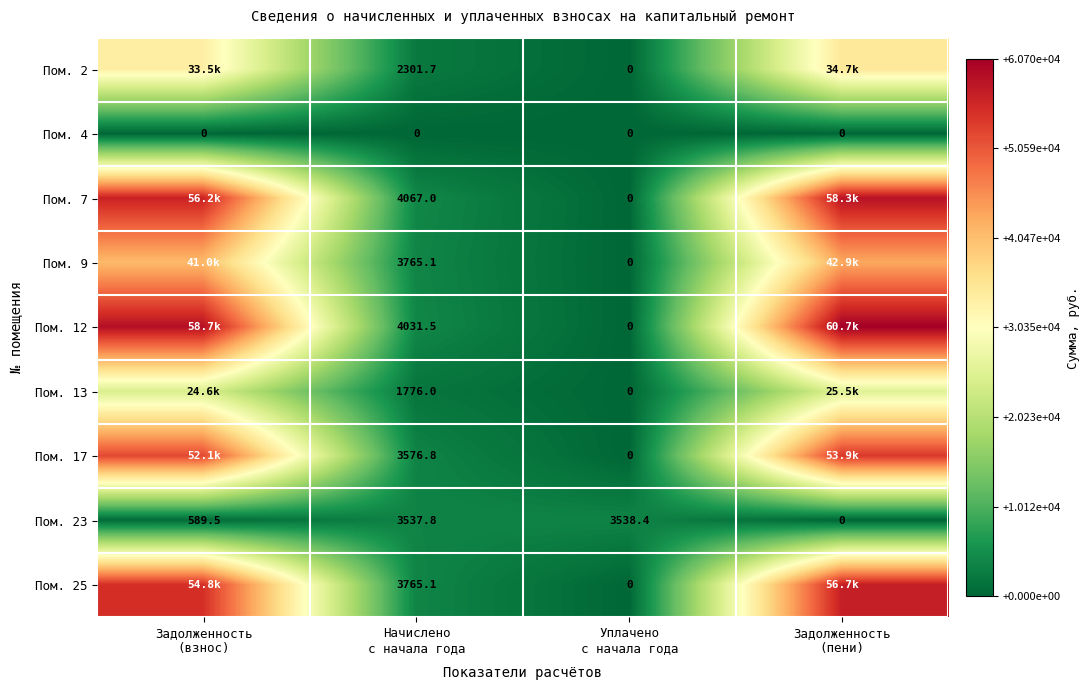

What is the average value of the Пом. 23 series?

1916.4